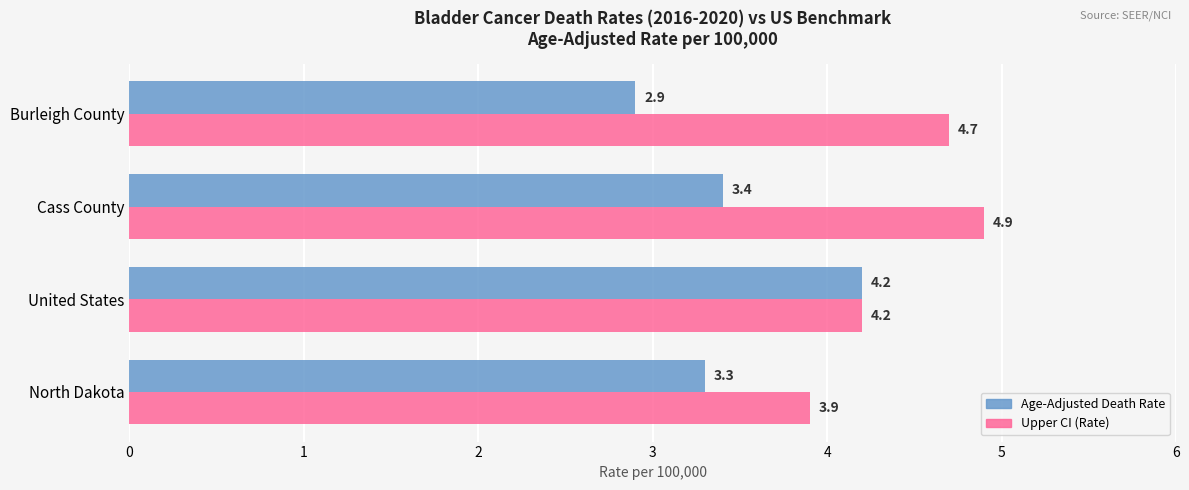

Where is Upper CI (Rate) nearest to the value 4?

North Dakota